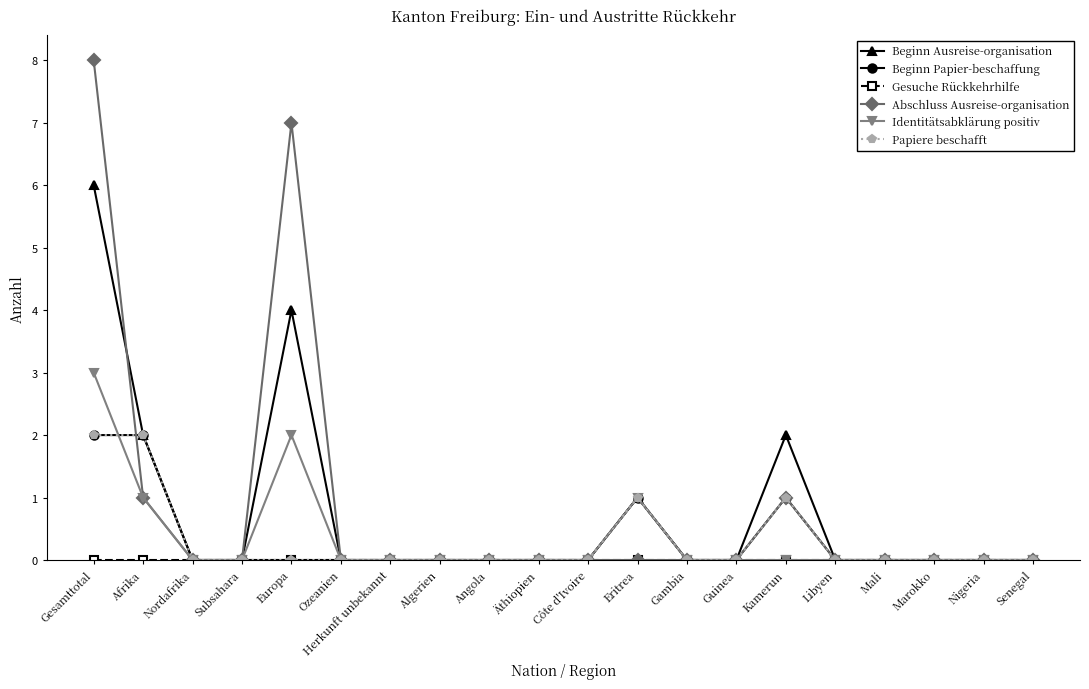

Reading left to right, what are all the values shown in this chart?

Beginn Ausreise-organisation: Gesamttotal=6	Afrika=2	Nordafrika=0	Subsahara=0	Europa=4	Ozeanien=0	Herkunft unbekannt=0	Algerien=0	Angola=0	Äthiopien=0	Côte d'Ivoire=0	Eritrea=1	Gambia=0	Guinea=0	Kamerun=2	Libyen=0	Mali=0	Marokko=0	Nigeria=0	Senegal=0
Beginn Papier-beschaffung: Gesamttotal=2	Afrika=2	Nordafrika=0	Subsahara=0	Europa=0	Ozeanien=0	Herkunft unbekannt=0	Algerien=0	Angola=0	Äthiopien=0	Côte d'Ivoire=0	Eritrea=1	Gambia=0	Guinea=0	Kamerun=1	Libyen=0	Mali=0	Marokko=0	Nigeria=0	Senegal=0
Gesuche Rückkehrhilfe: Gesamttotal=0	Afrika=0	Nordafrika=0	Subsahara=0	Europa=0	Ozeanien=0	Herkunft unbekannt=0	Algerien=0	Angola=0	Äthiopien=0	Côte d'Ivoire=0	Eritrea=0	Gambia=0	Guinea=0	Kamerun=0	Libyen=0	Mali=0	Marokko=0	Nigeria=0	Senegal=0
Abschluss Ausreise-organisation: Gesamttotal=8	Afrika=1	Nordafrika=0	Subsahara=0	Europa=7	Ozeanien=0	Herkunft unbekannt=0	Algerien=0	Angola=0	Äthiopien=0	Côte d'Ivoire=0	Eritrea=0	Gambia=0	Guinea=0	Kamerun=1	Libyen=0	Mali=0	Marokko=0	Nigeria=0	Senegal=0
Identitätsabklärung positiv: Gesamttotal=3	Afrika=1	Nordafrika=0	Subsahara=0	Europa=2	Ozeanien=0	Herkunft unbekannt=0	Algerien=0	Angola=0	Äthiopien=0	Côte d'Ivoire=0	Eritrea=1	Gambia=0	Guinea=0	Kamerun=0	Libyen=0	Mali=0	Marokko=0	Nigeria=0	Senegal=0
Papiere beschafft: Gesamttotal=2	Afrika=2	Nordafrika=0	Subsahara=0	Europa=0	Ozeanien=0	Herkunft unbekannt=0	Algerien=0	Angola=0	Äthiopien=0	Côte d'Ivoire=0	Eritrea=1	Gambia=0	Guinea=0	Kamerun=1	Libyen=0	Mali=0	Marokko=0	Nigeria=0	Senegal=0